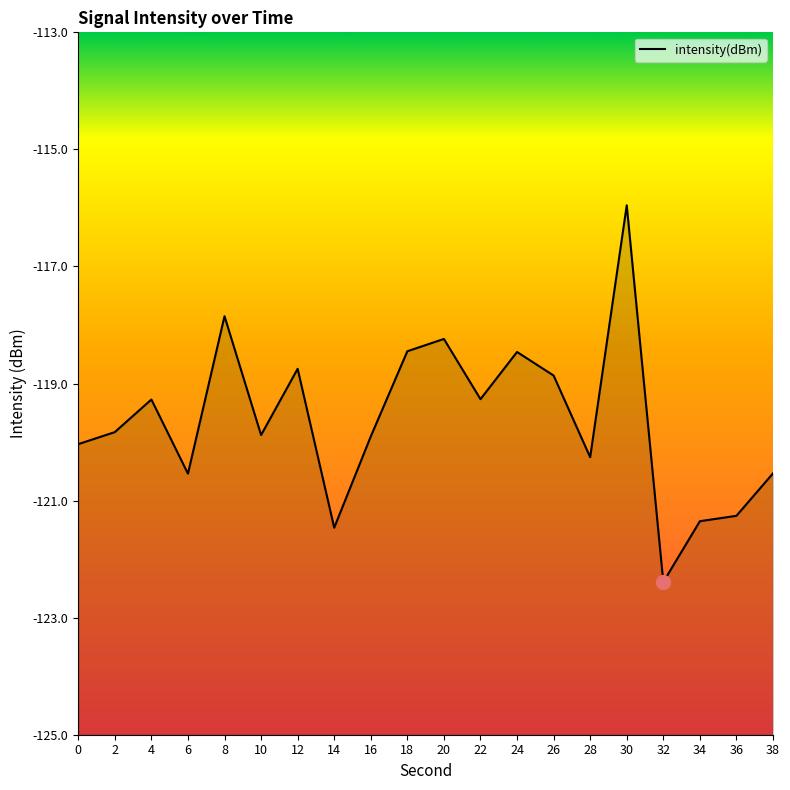

List the labels in order of value, largest first.

30, 8, 20, 18, 24, 12, 26, 22, 4, 2, 10, 16, 0, 28, 38, 6, 36, 34, 14, 32